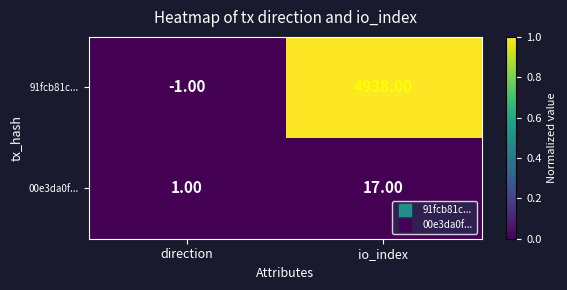

What is the spread (max minus min) of values at io_index?

4921